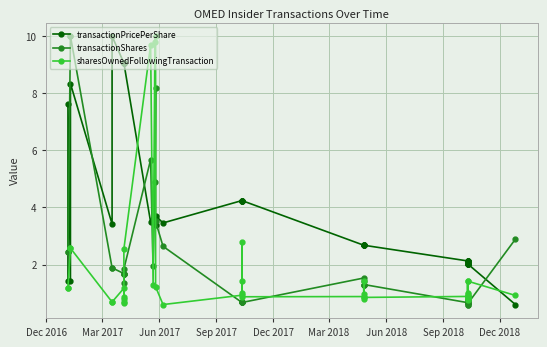

How many interior local valleys does the transactionPricePerShare series have?

12